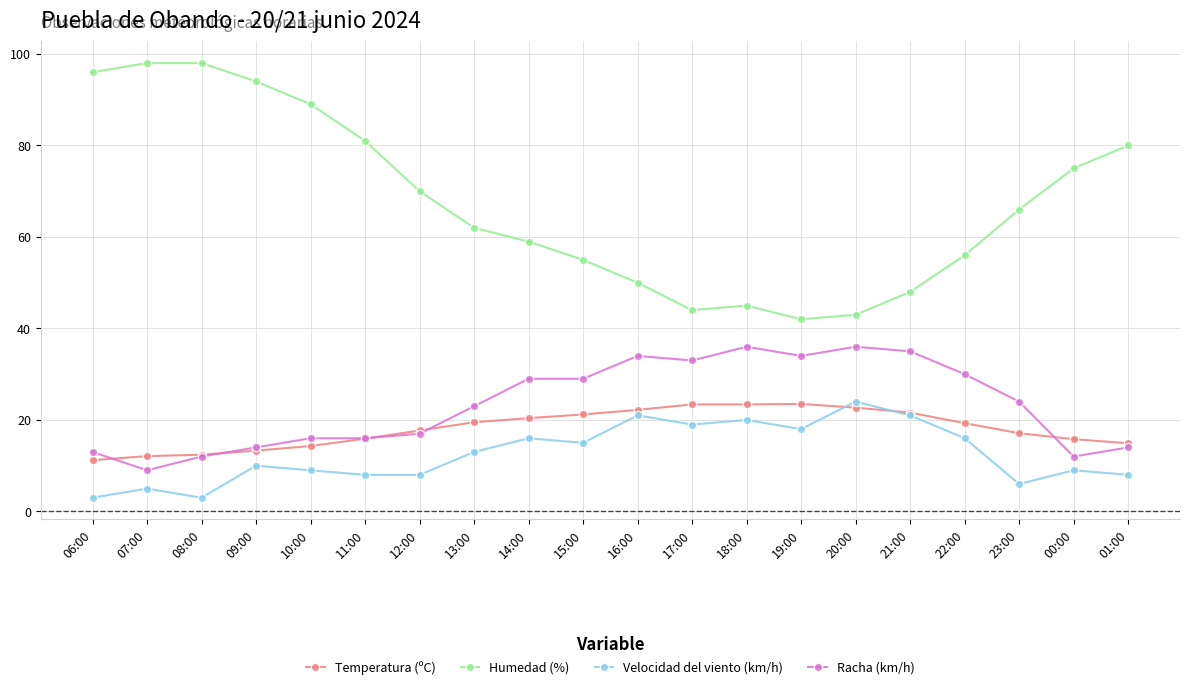

True or false: Humedad (%) and Temperatura (ºC) cross at least once.

False